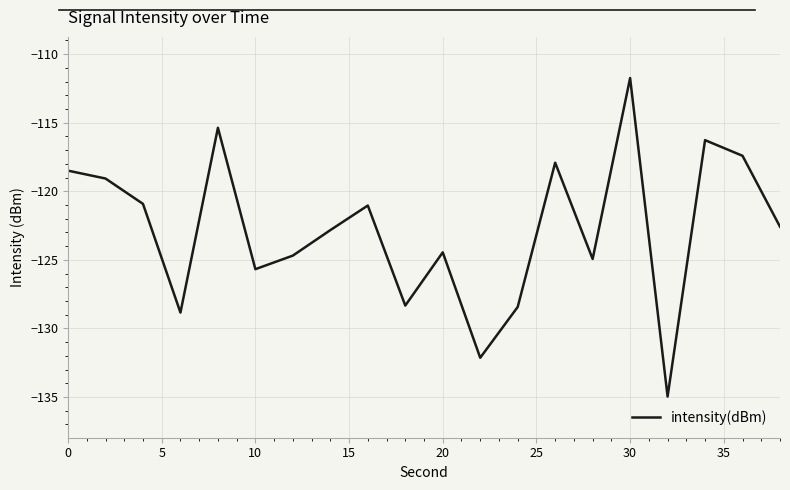

What is the difference between the maximum and minimum values?

23.2